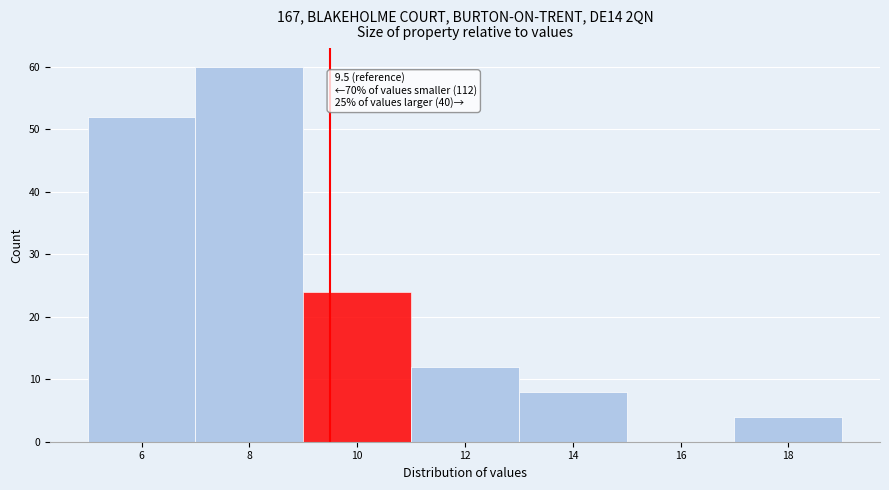

Which range on the x-axis has the tallest bar?

7 to 9